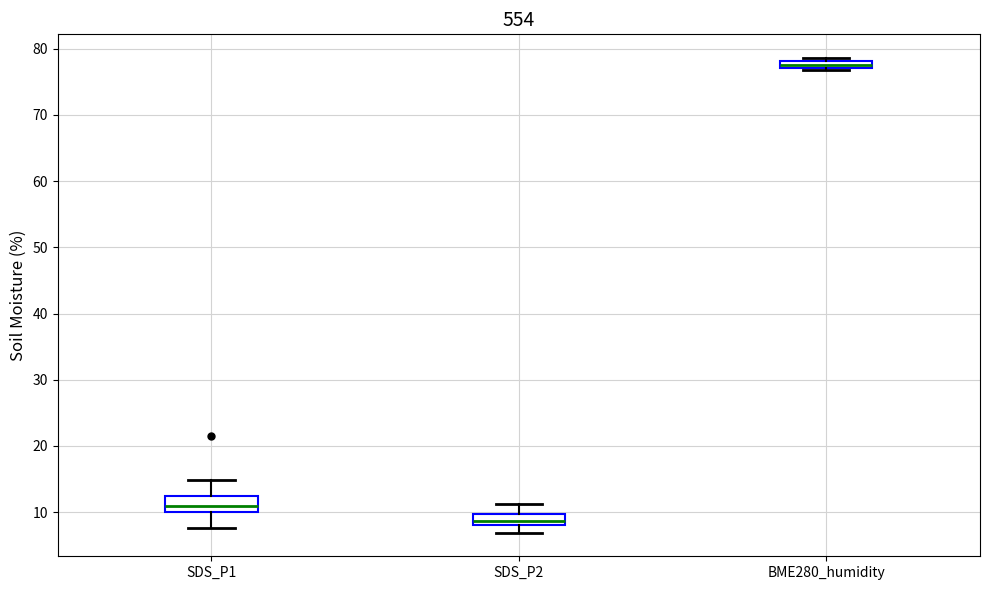

Which box has the highest median line?

BME280_humidity